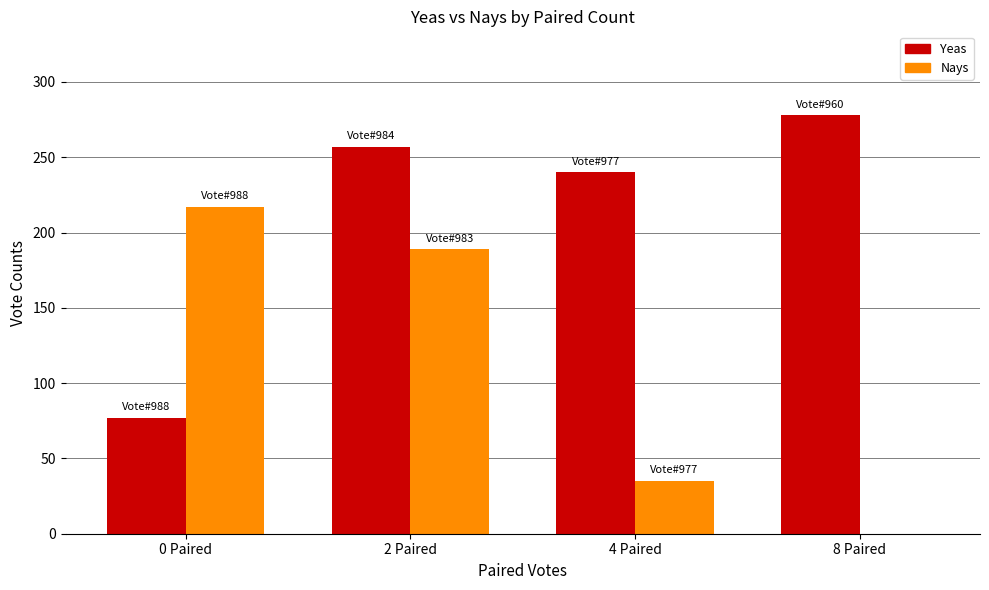

Reading left to right, extract all data points from this chart.

Yeas: 0 Paired=77	2 Paired=257	4 Paired=240	8 Paired=278
Nays: 0 Paired=217	2 Paired=189	4 Paired=35	8 Paired=0